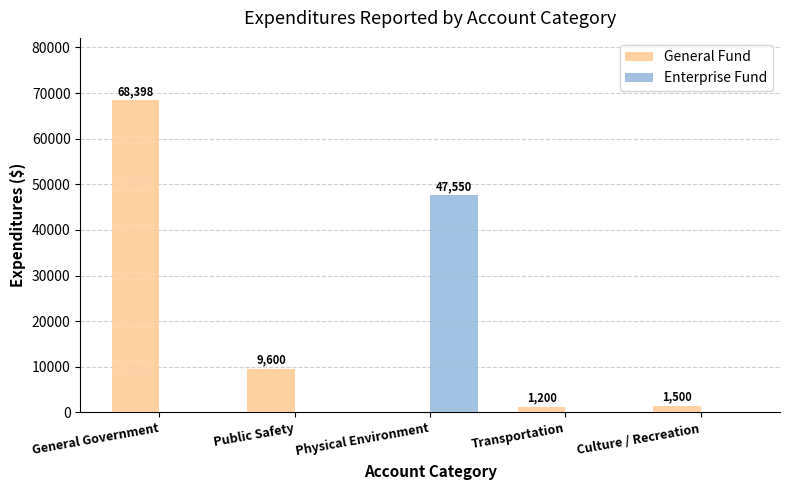

True or false: General Fund has a value of 1200 at Transportation.

True